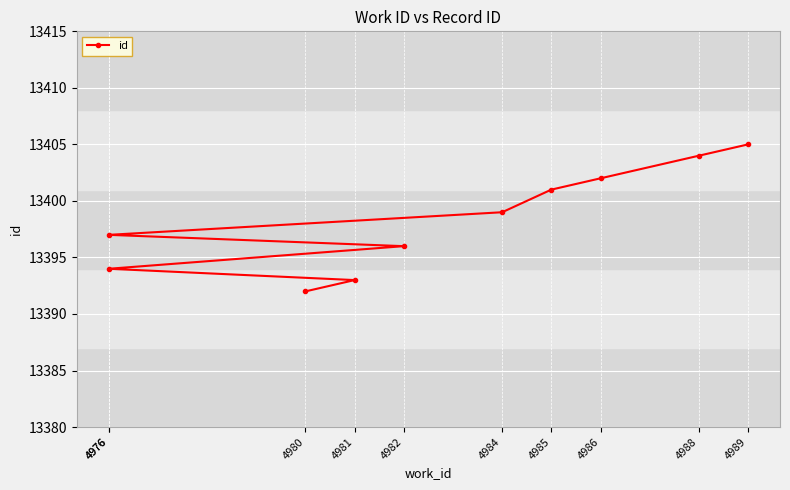

What is the smallest value displayed?

13392